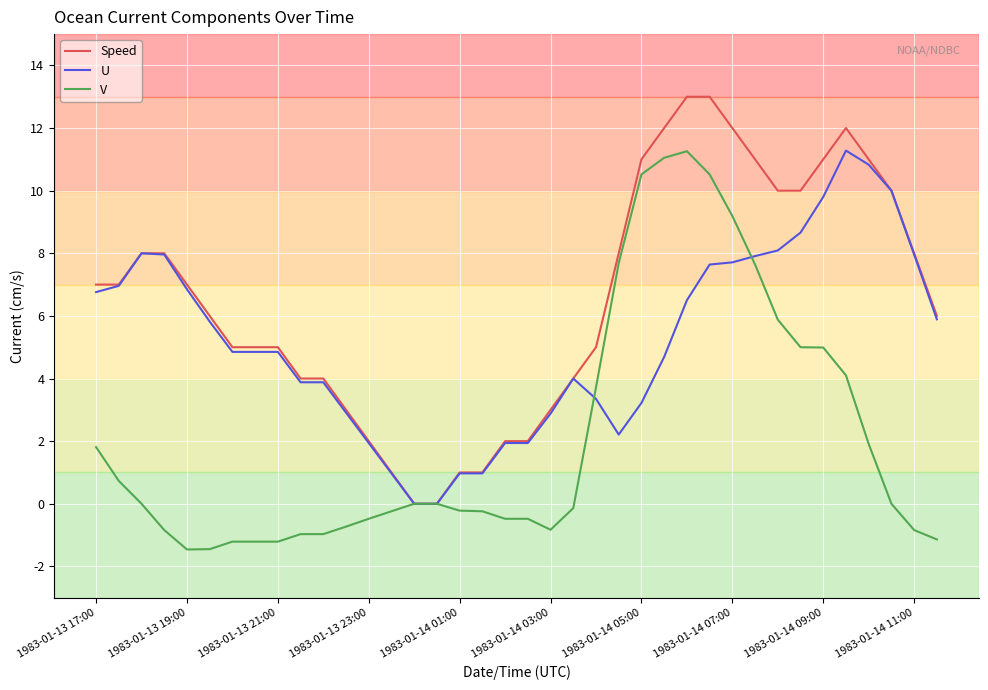

What is the minimum value for V?

-1.5